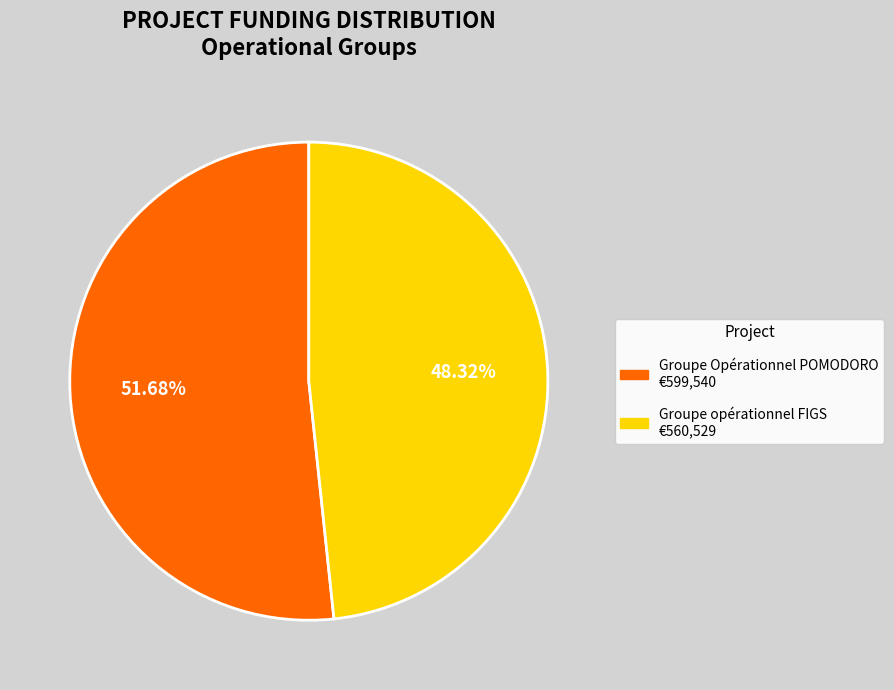

Between Groupe opérationnel FIGS and Groupe Opérationnel POMODORO, which is larger?

Groupe Opérationnel POMODORO